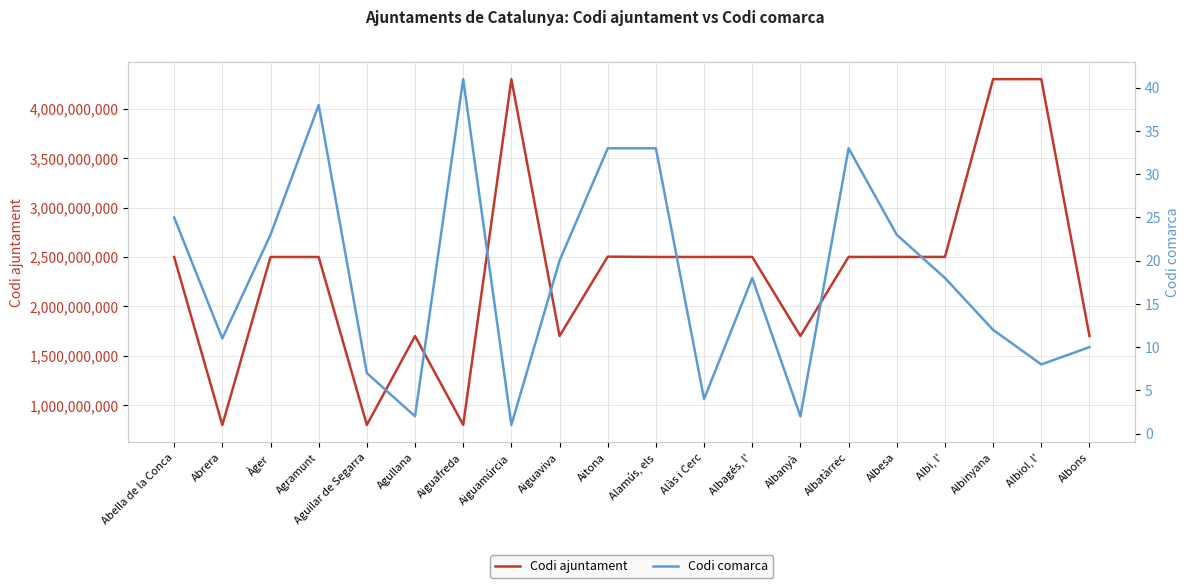

Rank the series at Albesa from highest to lowest value.

Codi ajuntament, Codi comarca